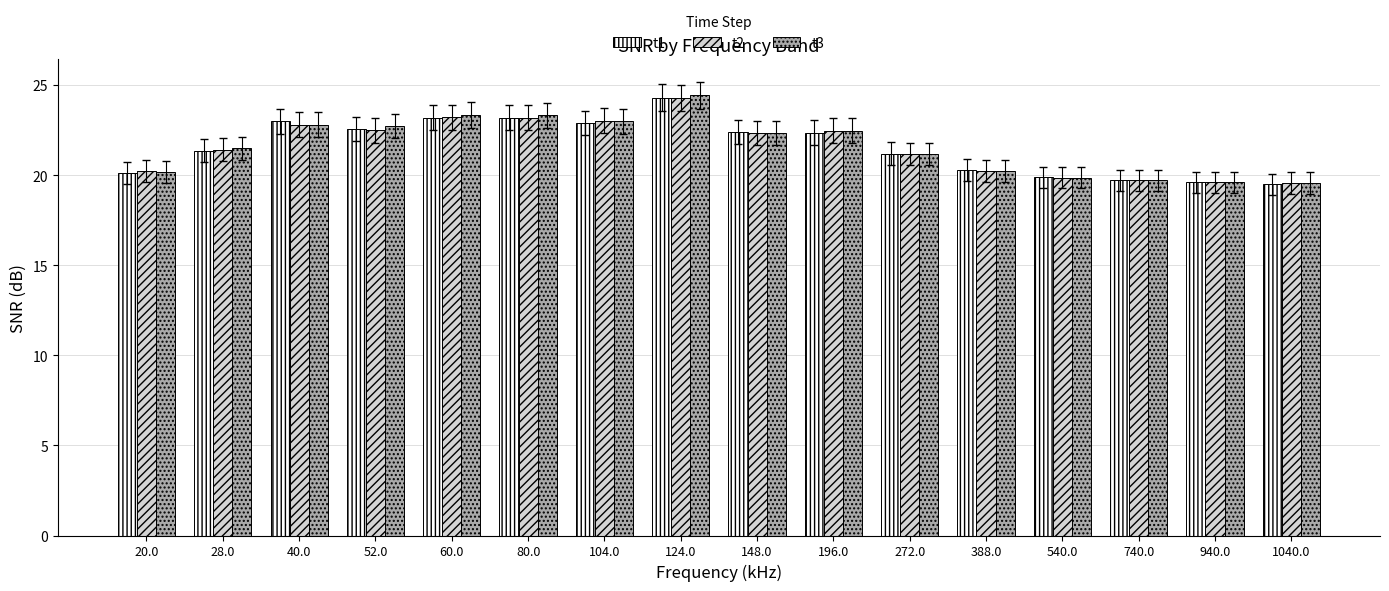

What are all the series names shown in the legend?

t1, t2, t3